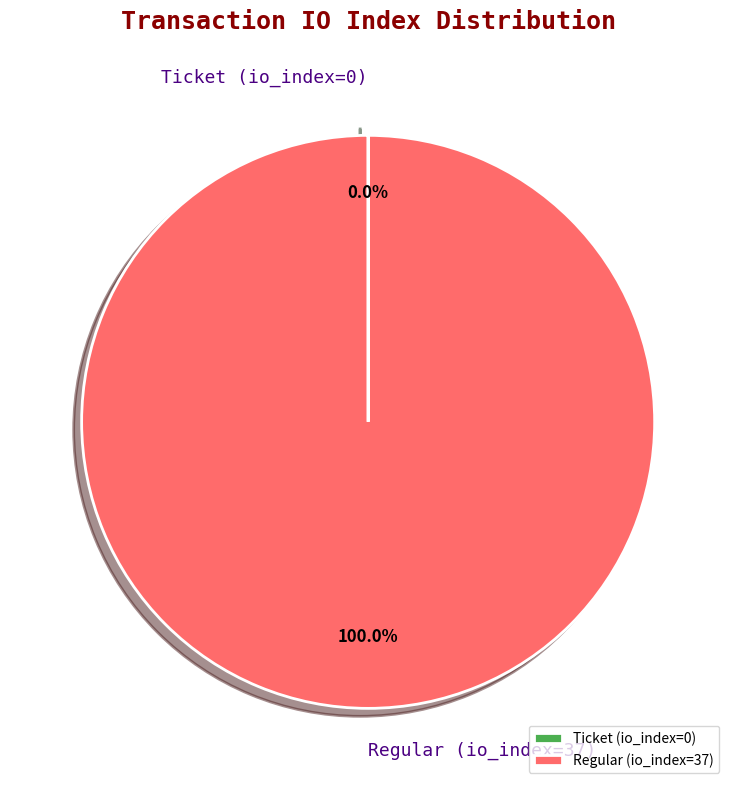

Which category accounts for the majority?

Regular (io_index=37)